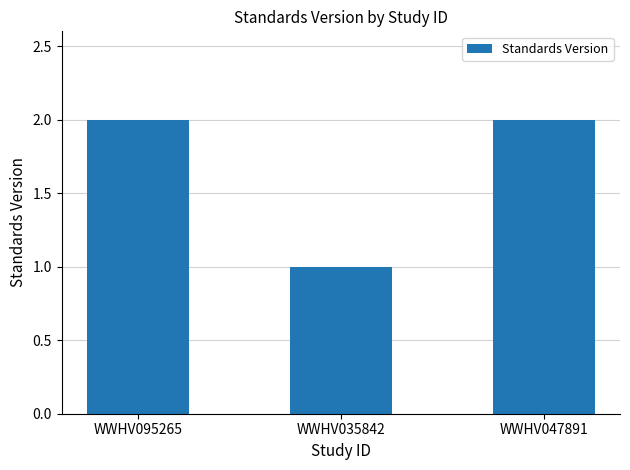

Approximately how many times larger is the value at WWHV047891 compared to WWHV095265?

1.0